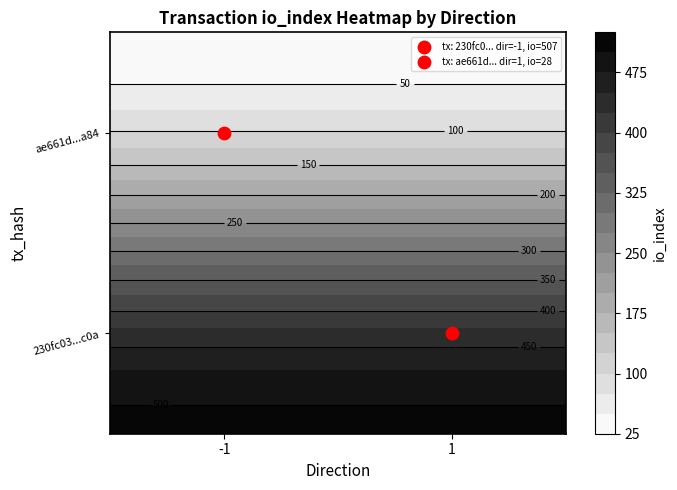

The value of ae661da64574db61adb83d9f2550a1bc955da84 at 1 is 43. True or false?

False